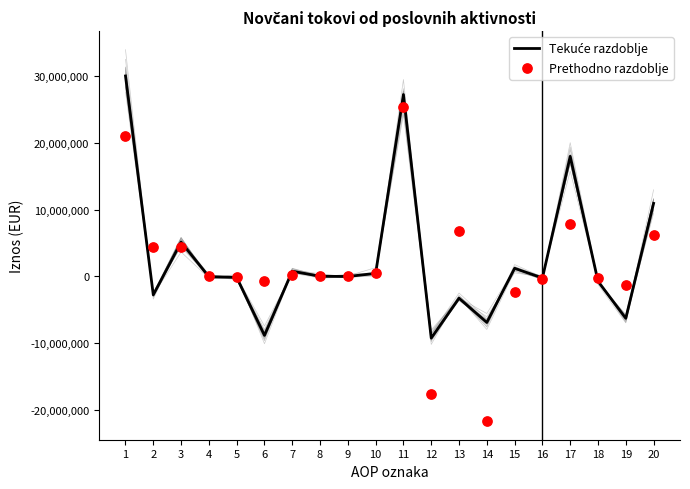

At which category is the sum across all series the highest?

11